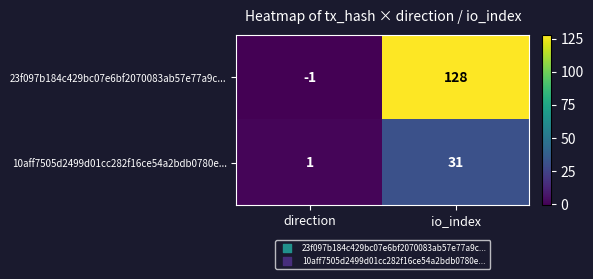

At which category does the chart reach its peak across all series?

io_index